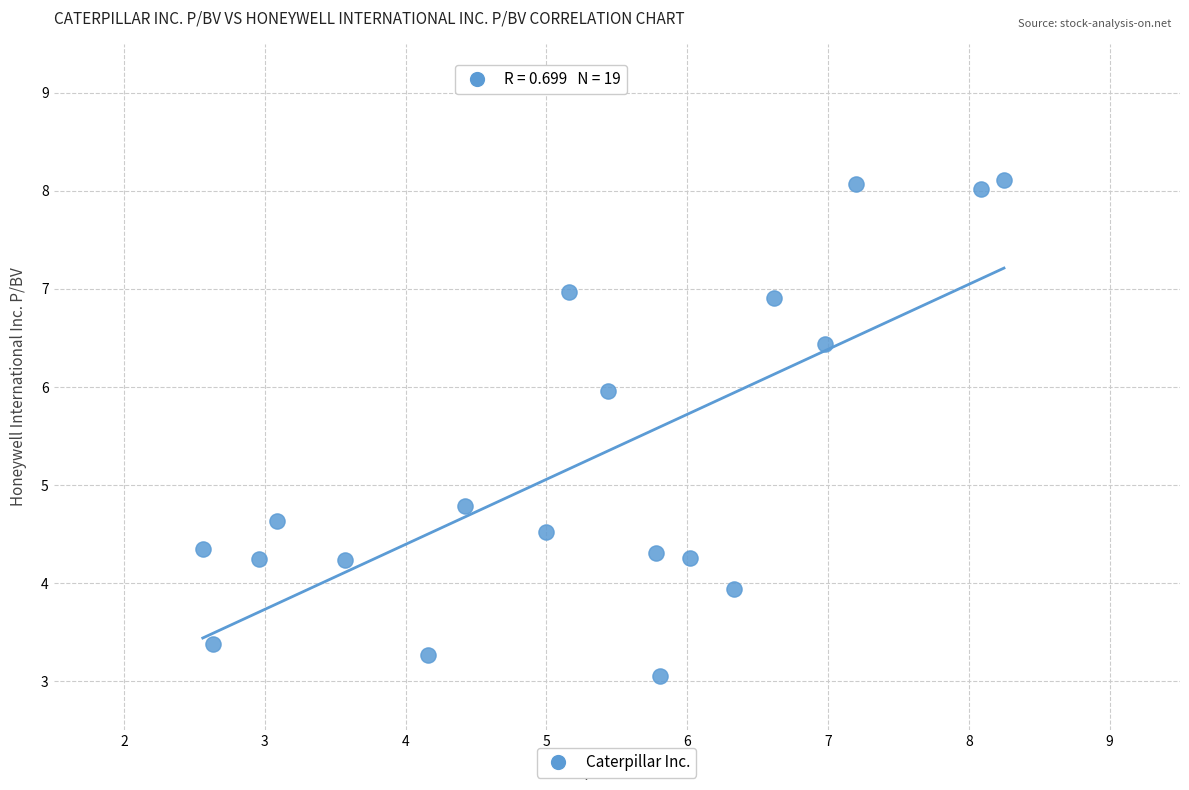

What is the range of X values (max minus min)?

5.7